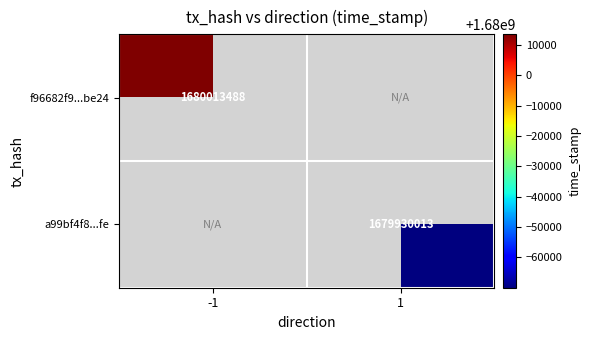

The value of a99bf4f8...fe at 1 is 686699766. True or false?

False